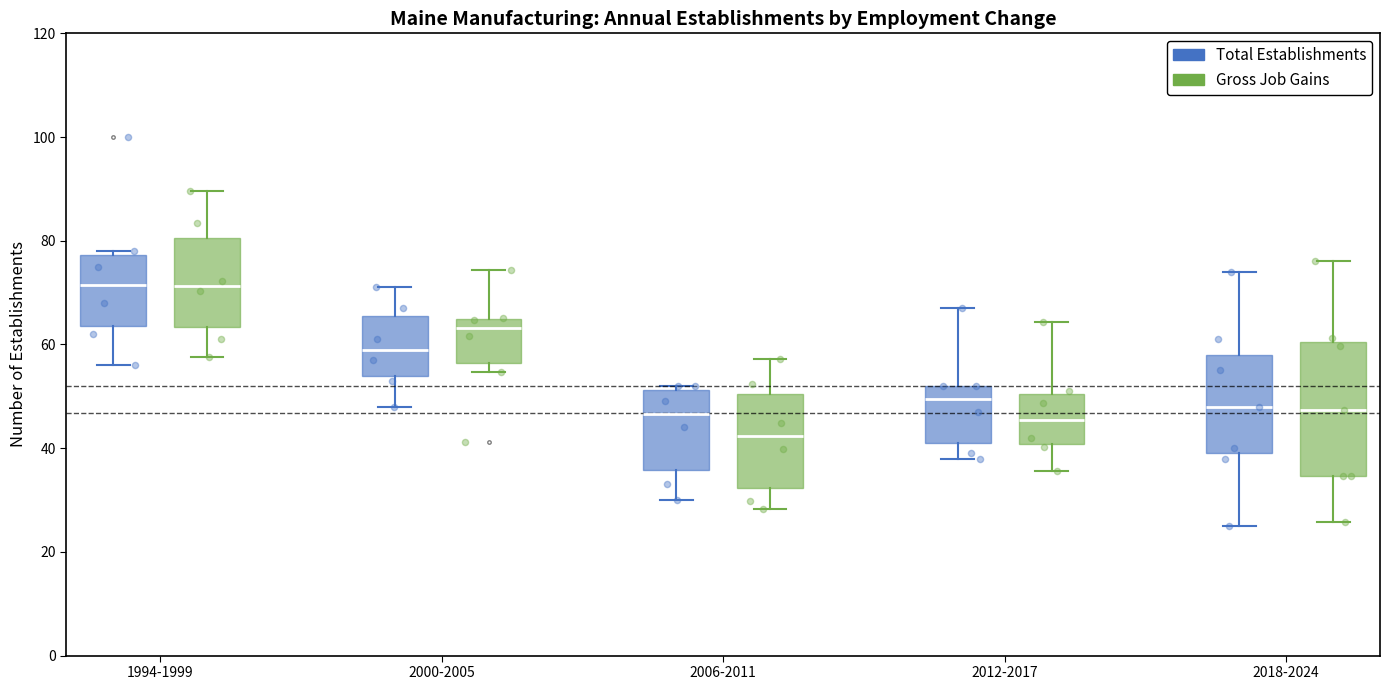

Reading left to right, transcribe this box plot: for each box, give where its median line is, the range the box spans, and where its two whiskers end, as read against the y-axis. The values are not printed on the chart, so give them approximately, as read against the axis.

1994-1999 (Total Establishments): median 72, box 64 to 78, whiskers 56 to 78 (just above the box's upper edge)
1994-1999 (Gross Job Gains): median 72, box 64 to 80, whiskers 58 to 90
2000-2005 (Total Establishments): median 60, box 54 to 66, whiskers 48 to 72
2000-2005 (Gross Job Gains): median 64 (just below the box's upper edge), box 56 to 64, whiskers 54 to 74
2006-2011 (Total Establishments): median 46, box 36 to 52, whiskers 30 to 52 (just above the box's upper edge)
2006-2011 (Gross Job Gains): median 42, box 32 to 50, whiskers 28 to 58
2012-2017 (Total Establishments): median 50, box 42 to 52, whiskers 38 to 68
2012-2017 (Gross Job Gains): median 46, box 40 to 50, whiskers 36 to 64
2018-2024 (Total Establishments): median 48, box 40 to 58, whiskers 26 to 74
2018-2024 (Gross Job Gains): median 48, box 34 to 60, whiskers 26 to 76